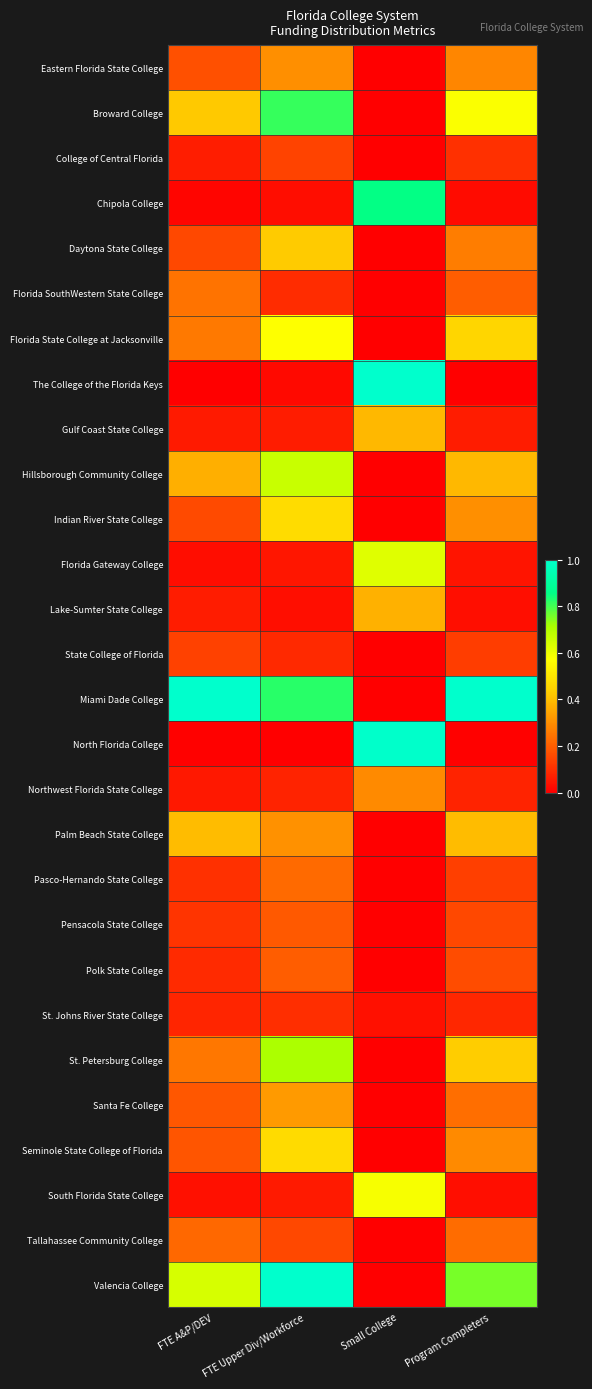

At Small College, list the series in order from smallest to largest.

Eastern Florida State College, Broward College, College of Central Florida, Daytona State College, Florida SouthWestern State College, Florida State College at Jacksonville, Hillsborough Community College, Indian River State College, State College of Florida, Miami Dade College, Palm Beach State College, Pasco-Hernando State College, Pensacola State College, Polk State College, St. Petersburg College, Santa Fe College, Seminole State College of Florida, Tallahassee Community College, Valencia College, St. Johns River State College, Northwest Florida State College, Lake-Sumter State College, Gulf Coast State College, South Florida State College, Florida Gateway College, Chipola College, North Florida College, The College of the Florida Keys